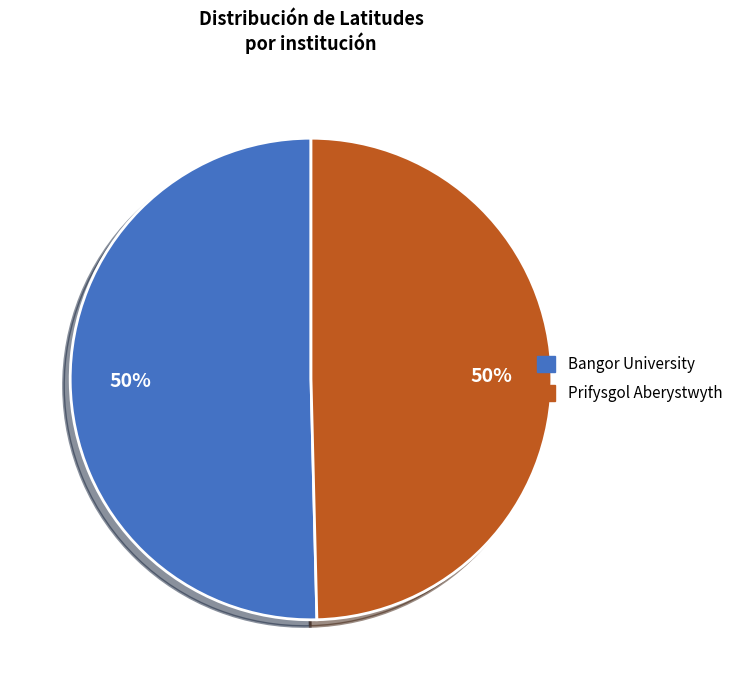

Is it true that Bangor University is 50% of the pie?

True